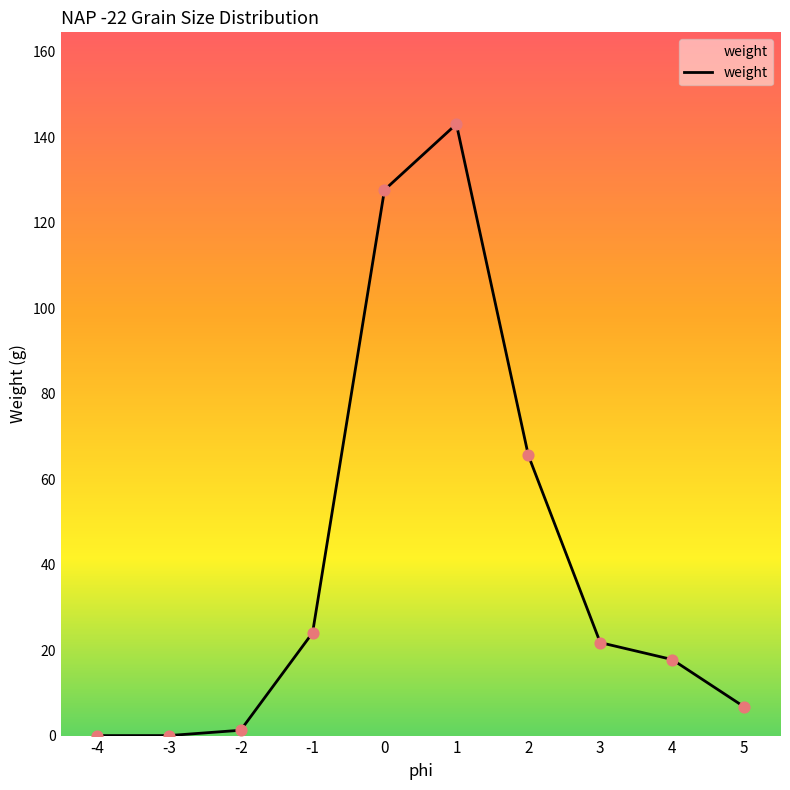

Between 1 and 2, which is larger?

1